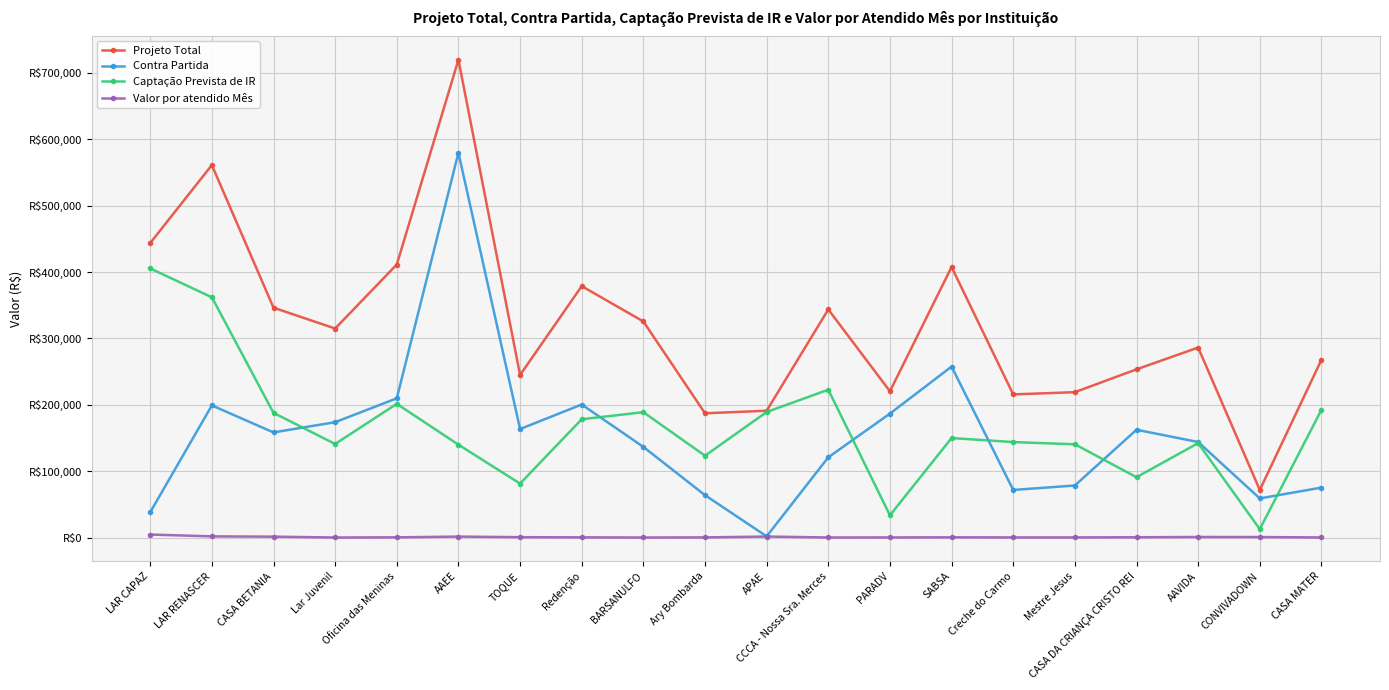

At which label is Captação Prevista de IR closest to 209100?

Oficina das Meninas